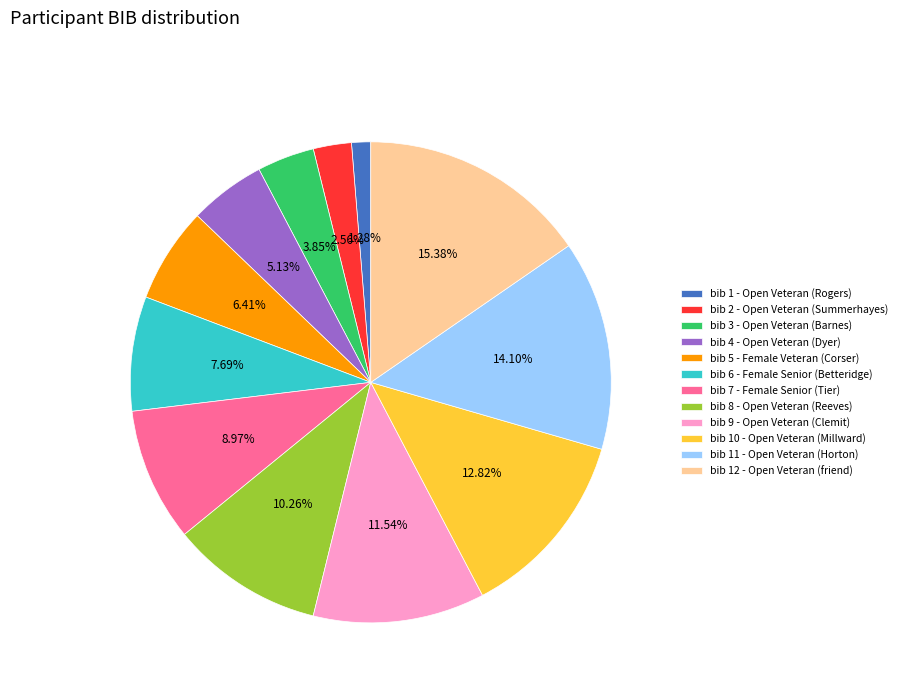

Between bib 9 - Open Veteran (Clemit) and bib 4 - Open Veteran (Dyer), which is larger?

bib 9 - Open Veteran (Clemit)